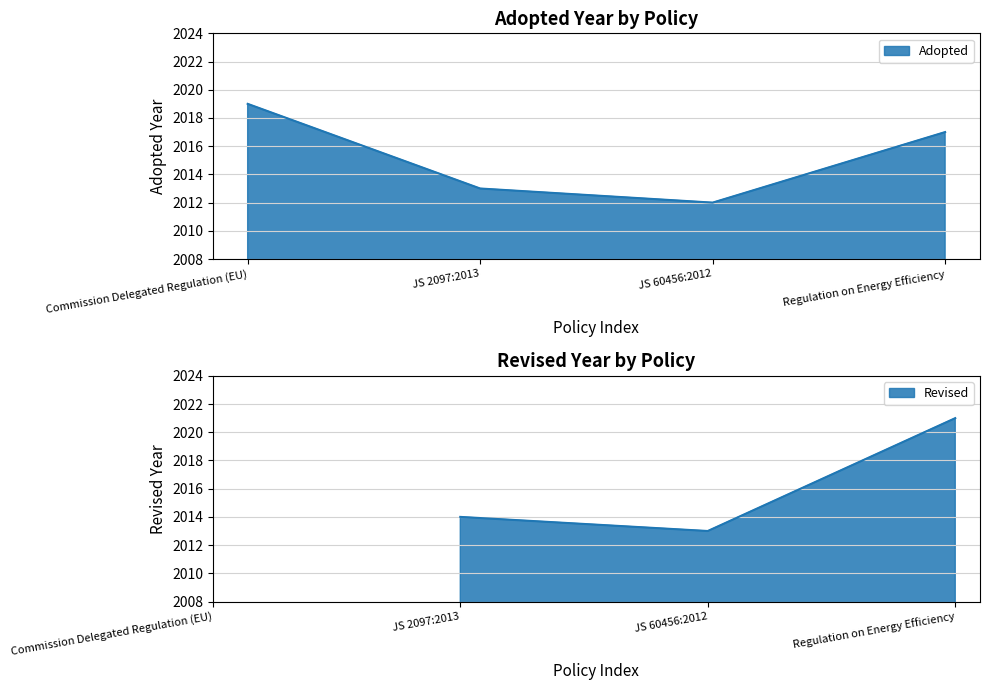

How many data points does each series have?

4